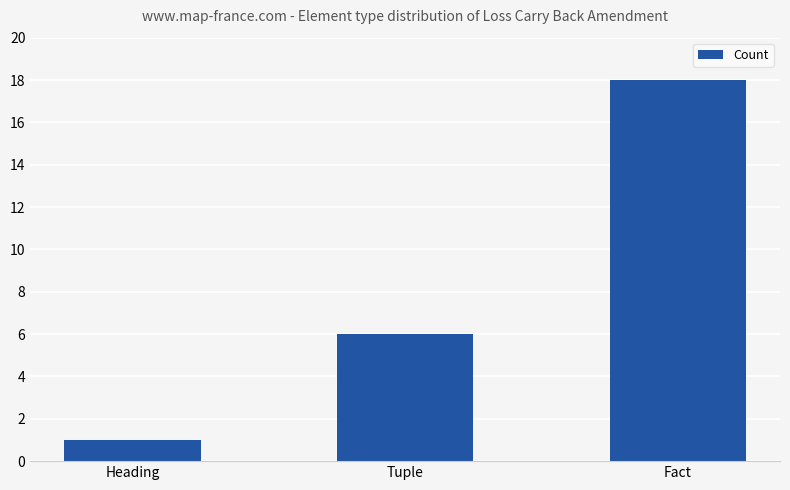

Which has a higher value, Fact or Heading?

Fact